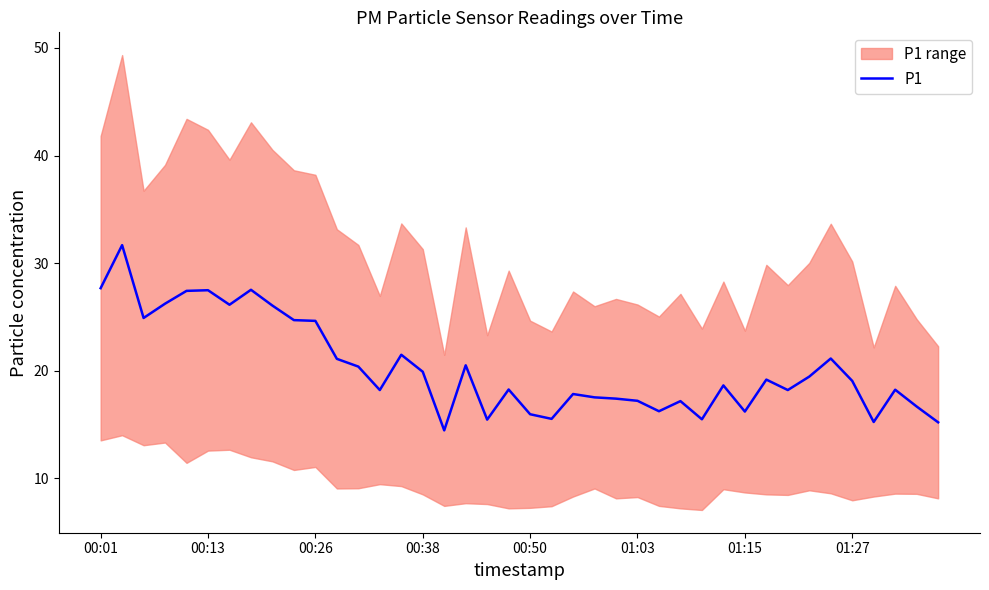

How many interior local valleys (lower than both neighbors) does the data have?

11